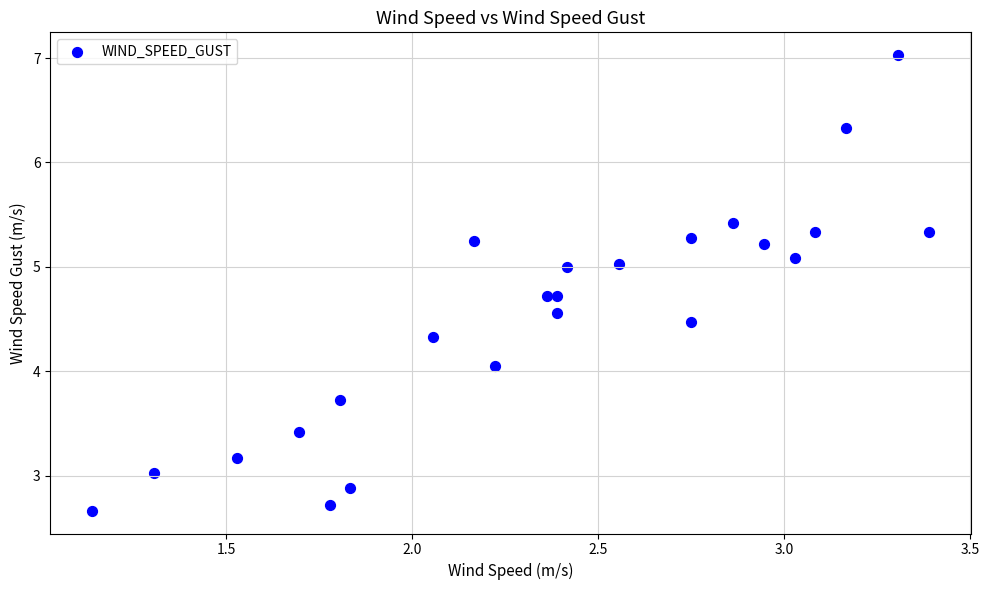

What is the range of X values (max minus min)?

2.2